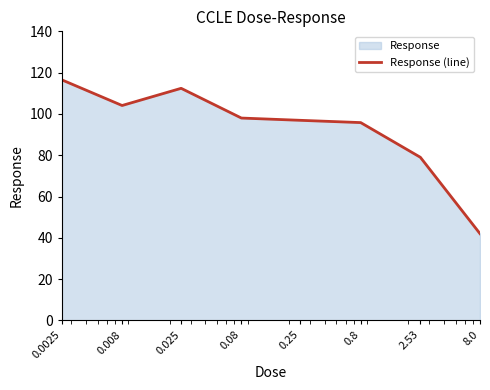

What is the label of the 5th point from the right?

0.08